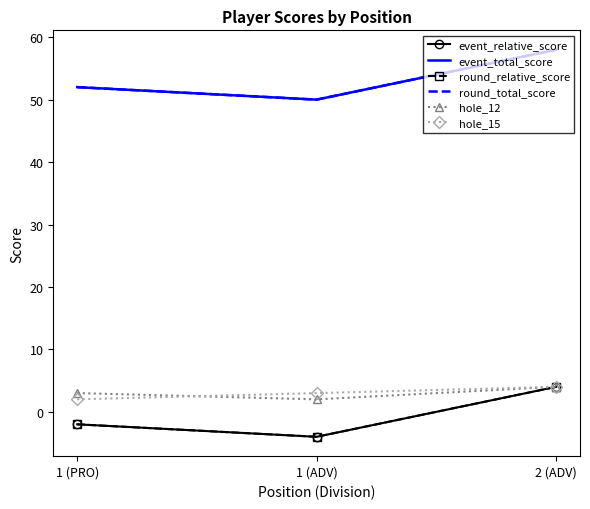

What is the difference between the event_total_score values at 2 (ADV) and 1 (PRO)?

6